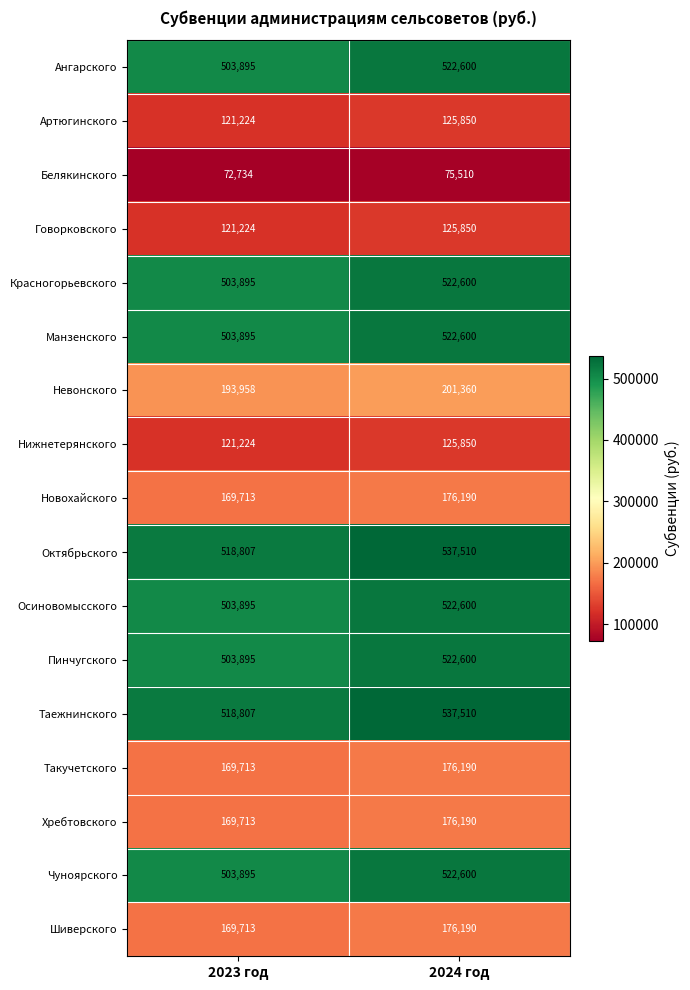

Where is Манзенского nearest to the value 513247?

2023 год